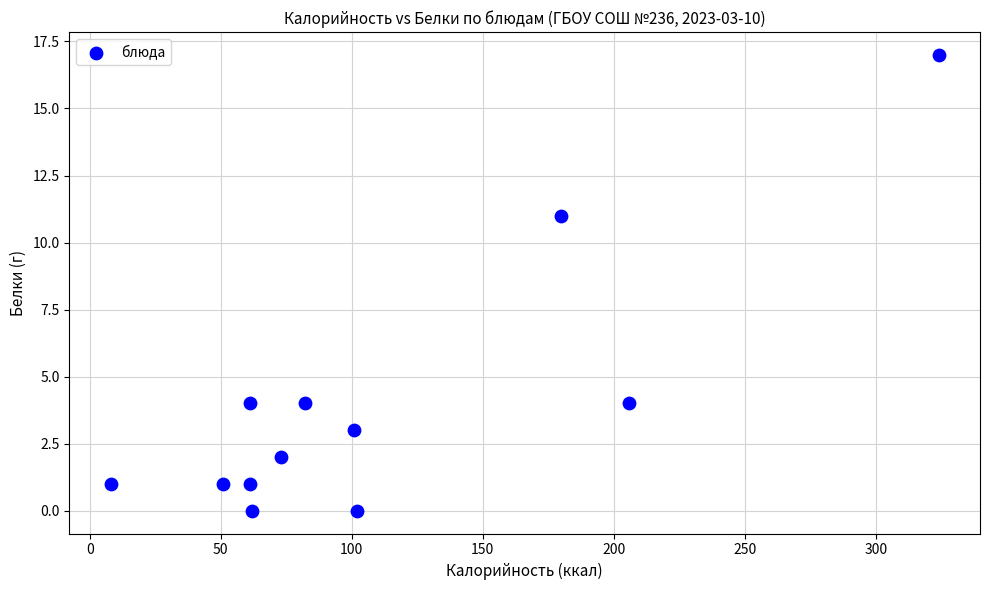

What is the range of X values (max minus min)?

316